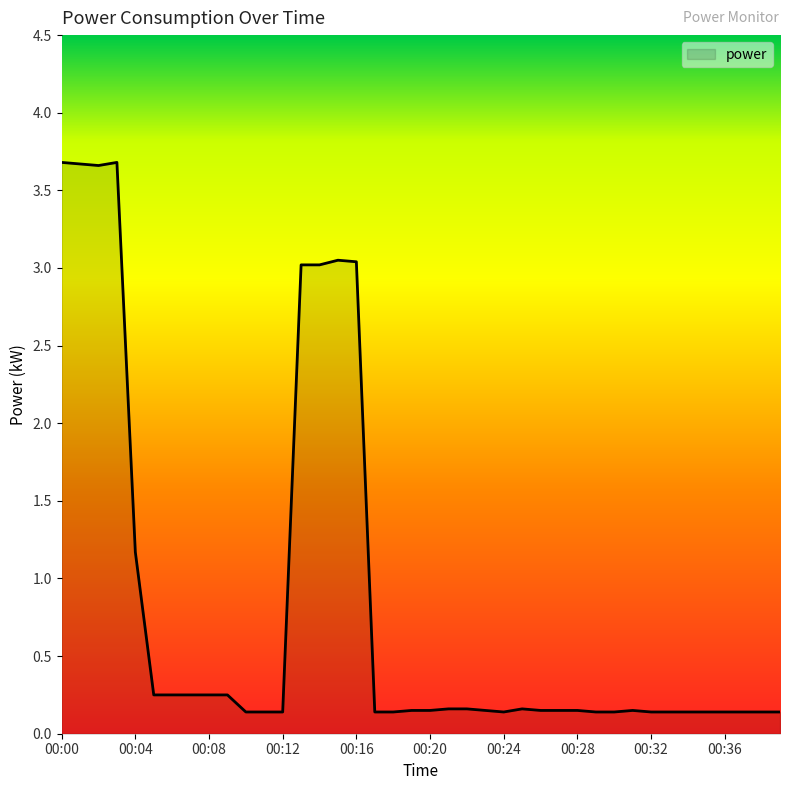

List the labels in order of value, largest first.

00:00, 00:03, 00:01, 00:02, 00:15, 00:16, 00:13, 00:14, 00:04, 00:05, 00:06, 00:07, 00:08, 00:09, 00:21, 00:22, 00:25, 00:19, 00:20, 00:23, 00:26, 00:27, 00:28, 00:31, 00:10, 00:11, 00:12, 00:17, 00:18, 00:24, 00:29, 00:30, 00:32, 00:33, 00:34, 00:35, 00:36, 00:37, 00:38, 00:39